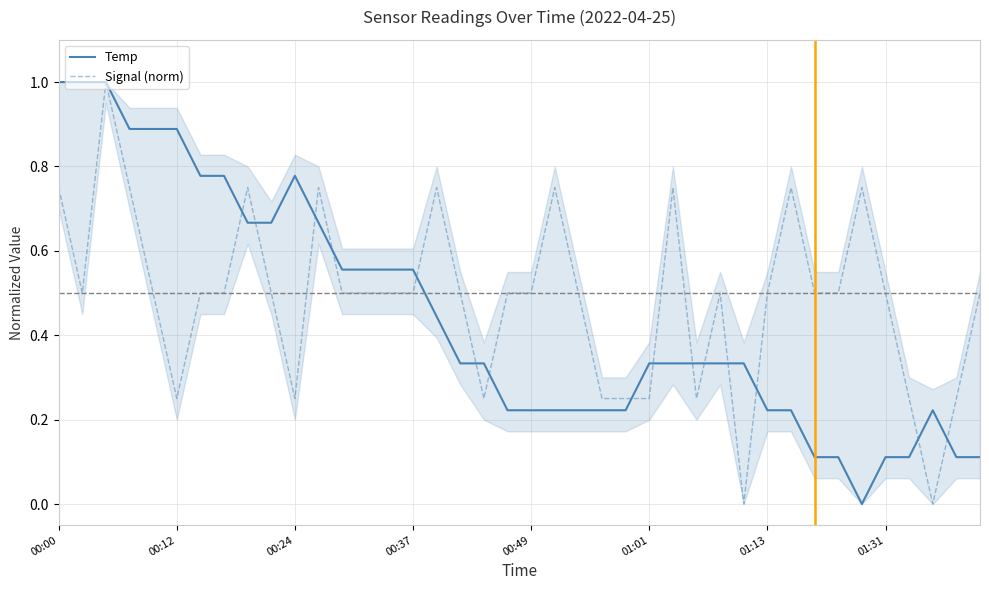

After their last crossing, which series has the higher values: Signal (norm) or Temp?

Signal (norm)